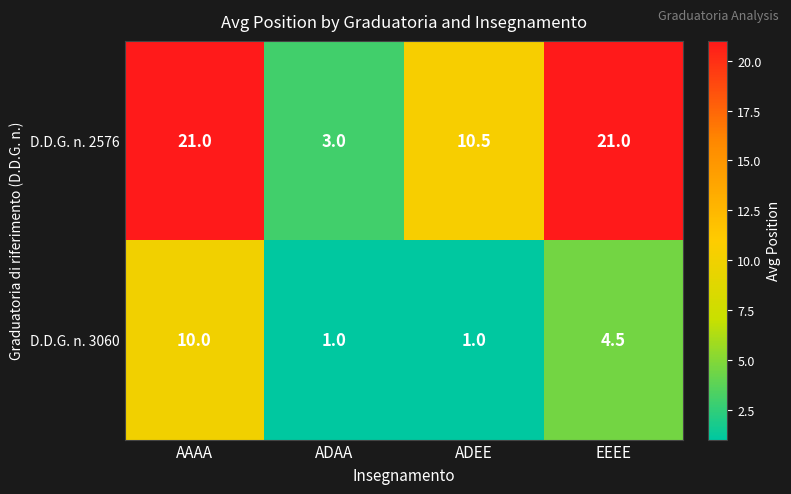

Is it true that D.D.G. n. 3060 equals 6.5 at EEEE?

False